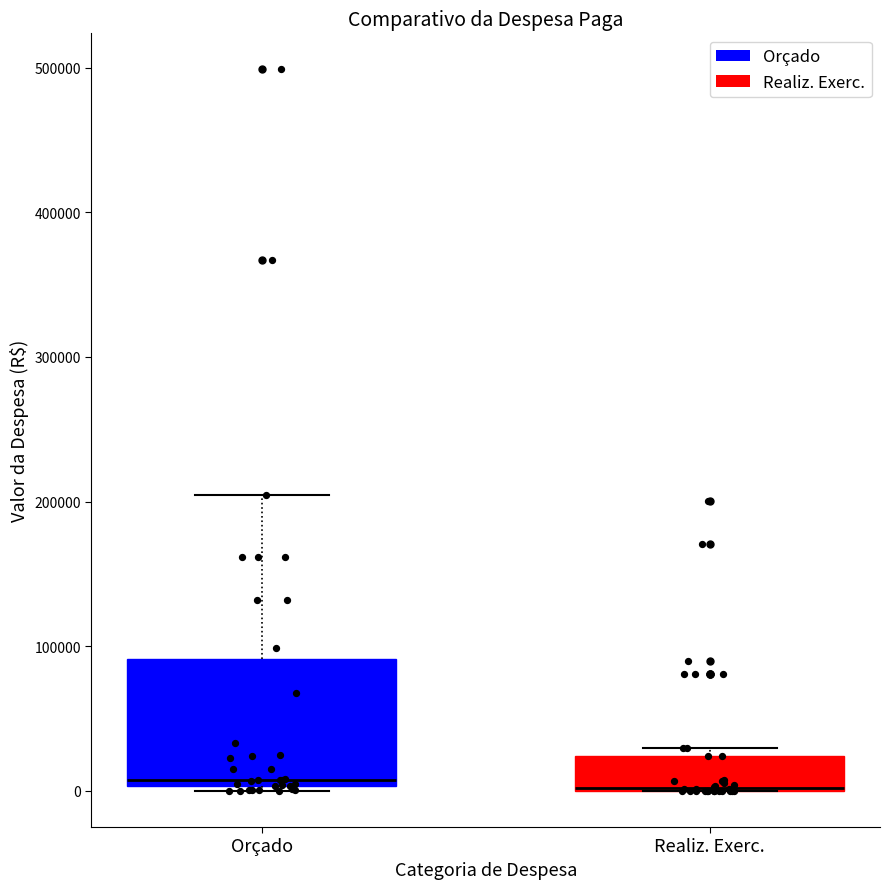

Comparing the boxes themselves (not the whiskers), which one is the tallest?

Orçado